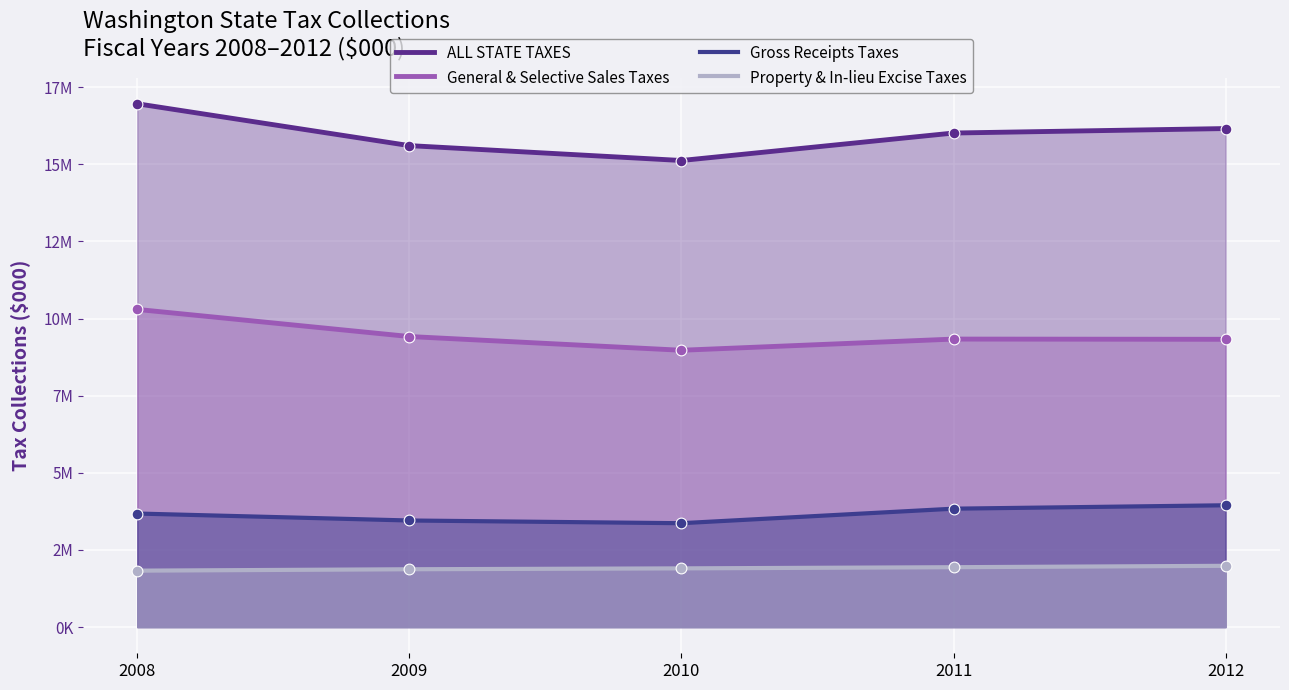

Which series contains the highest Y value?

ALL STATE TAXES